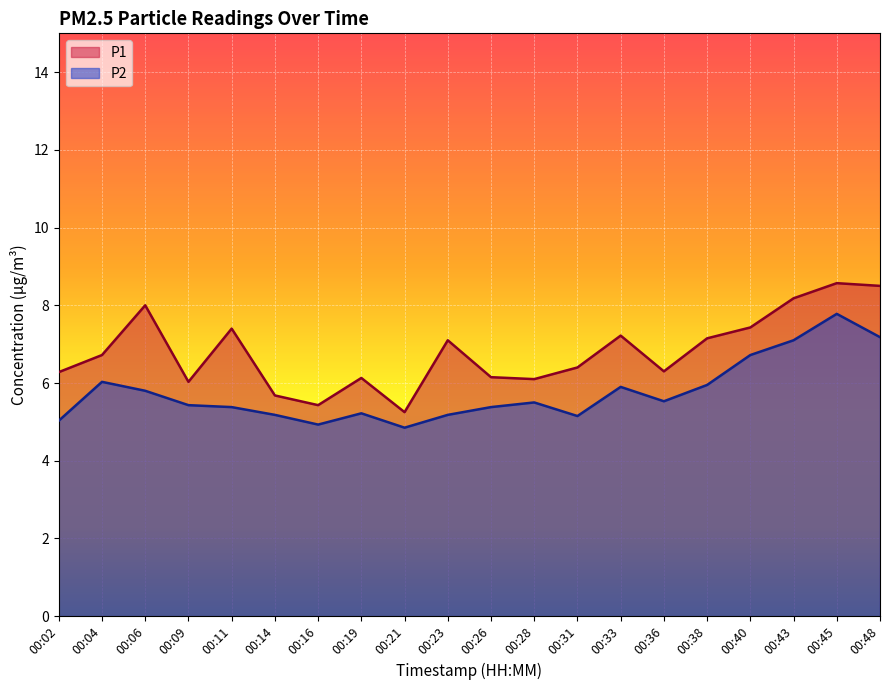

Where is the first local minimum for P2?

00:16